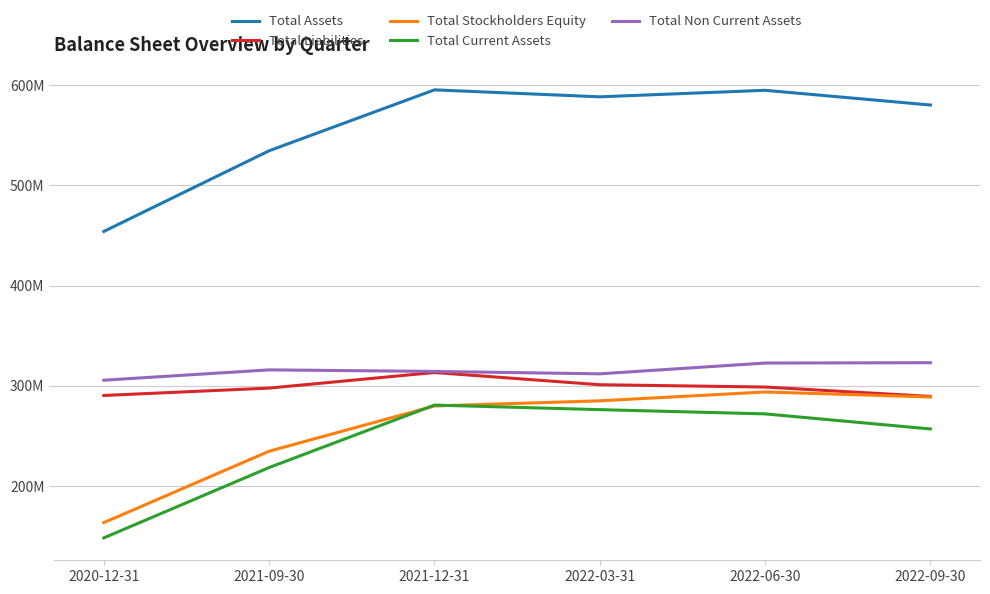

Does the chart display data point markers on the line(s)?

No